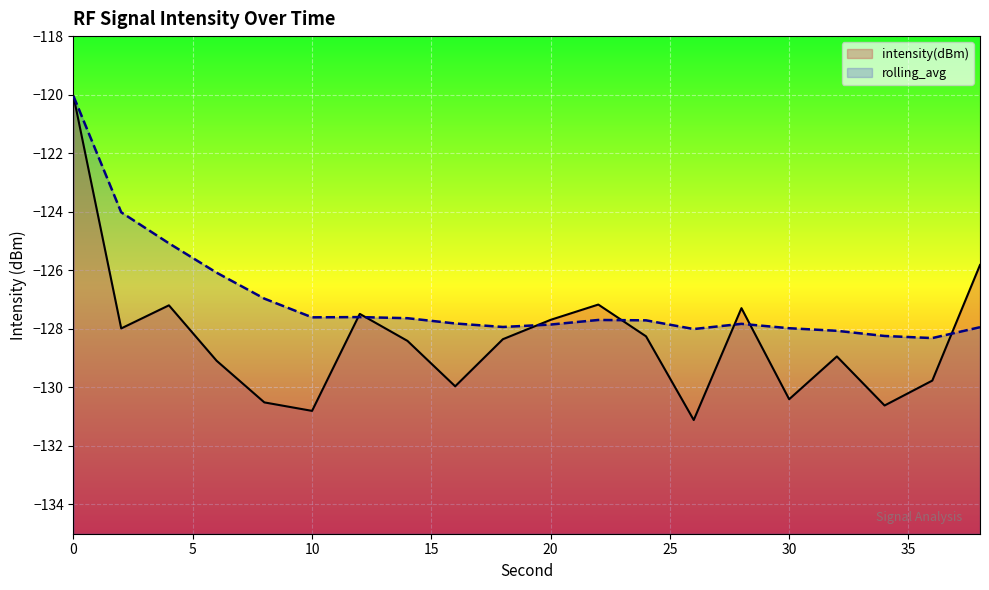

Reading right to left, what are all the values shown in this chart?

intensity(dBm): -125.8	-129.8	-130.6	-128.9	-130.4	-127.3	-131.1	-128.3	-127.2	-127.7	-128.4	-130.0	-128.4	-127.5	-130.8	-130.5	-129.1	-127.2	-128.0	-120.1
rolling_avg: -127.9	-128.3	-128.2	-128.1	-128.0	-127.8	-128.0	-127.7	-127.7	-127.9	-127.9	-127.8	-127.6	-127.6	-127.6	-127.0	-126.1	-125.1	-124.0	-120.1